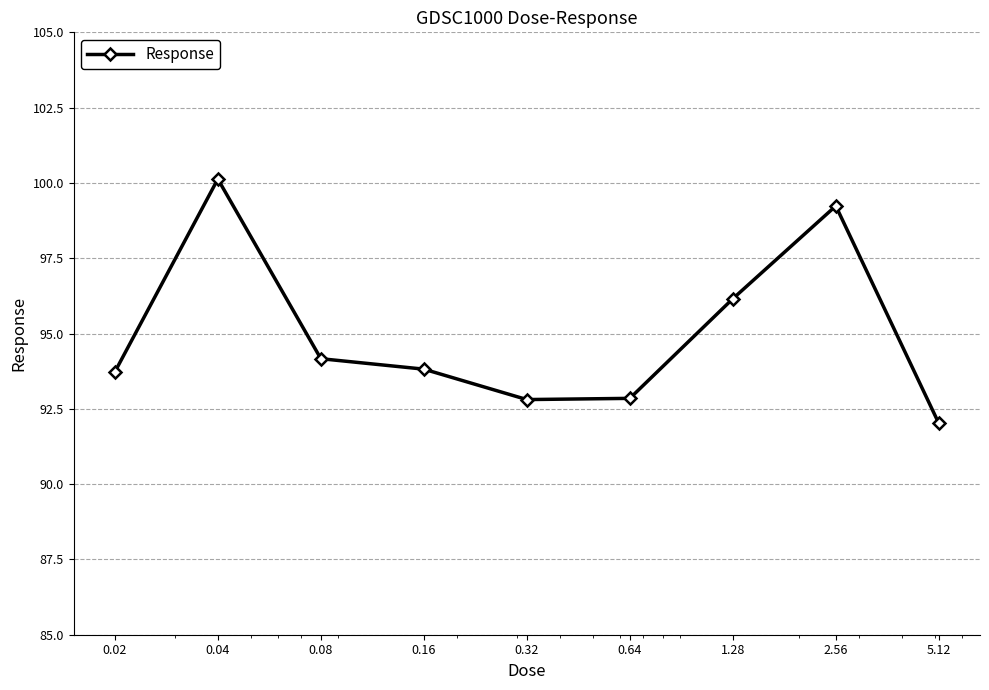

What is the value of the 1st point from the left?

93.7